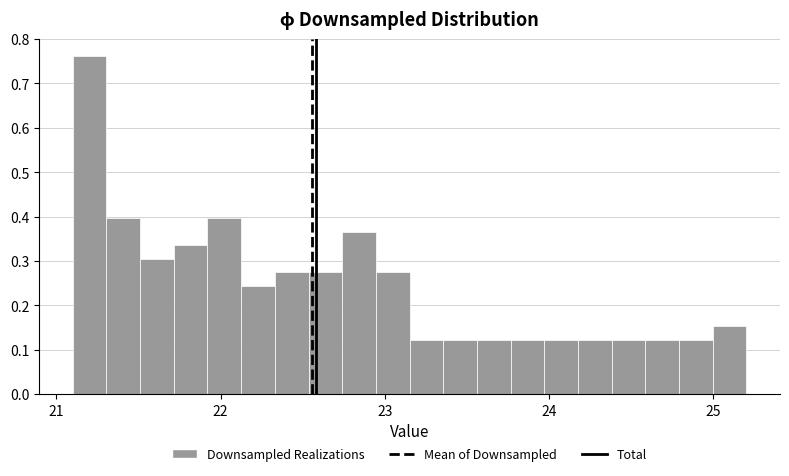

Read against the x-axis, roughly where is the centre of the tallest bar?

21.2